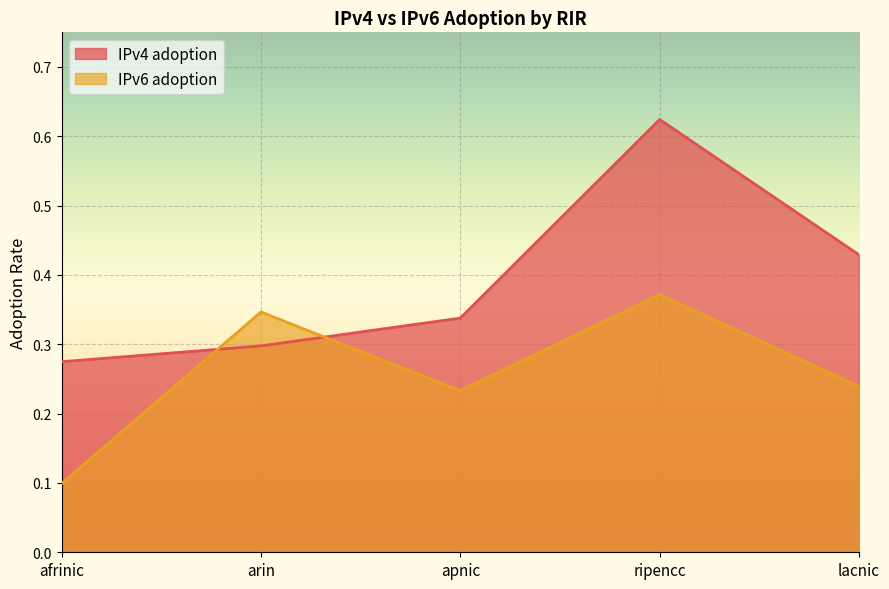

What is the lowest value of the IPv4 adoption series?

0.3